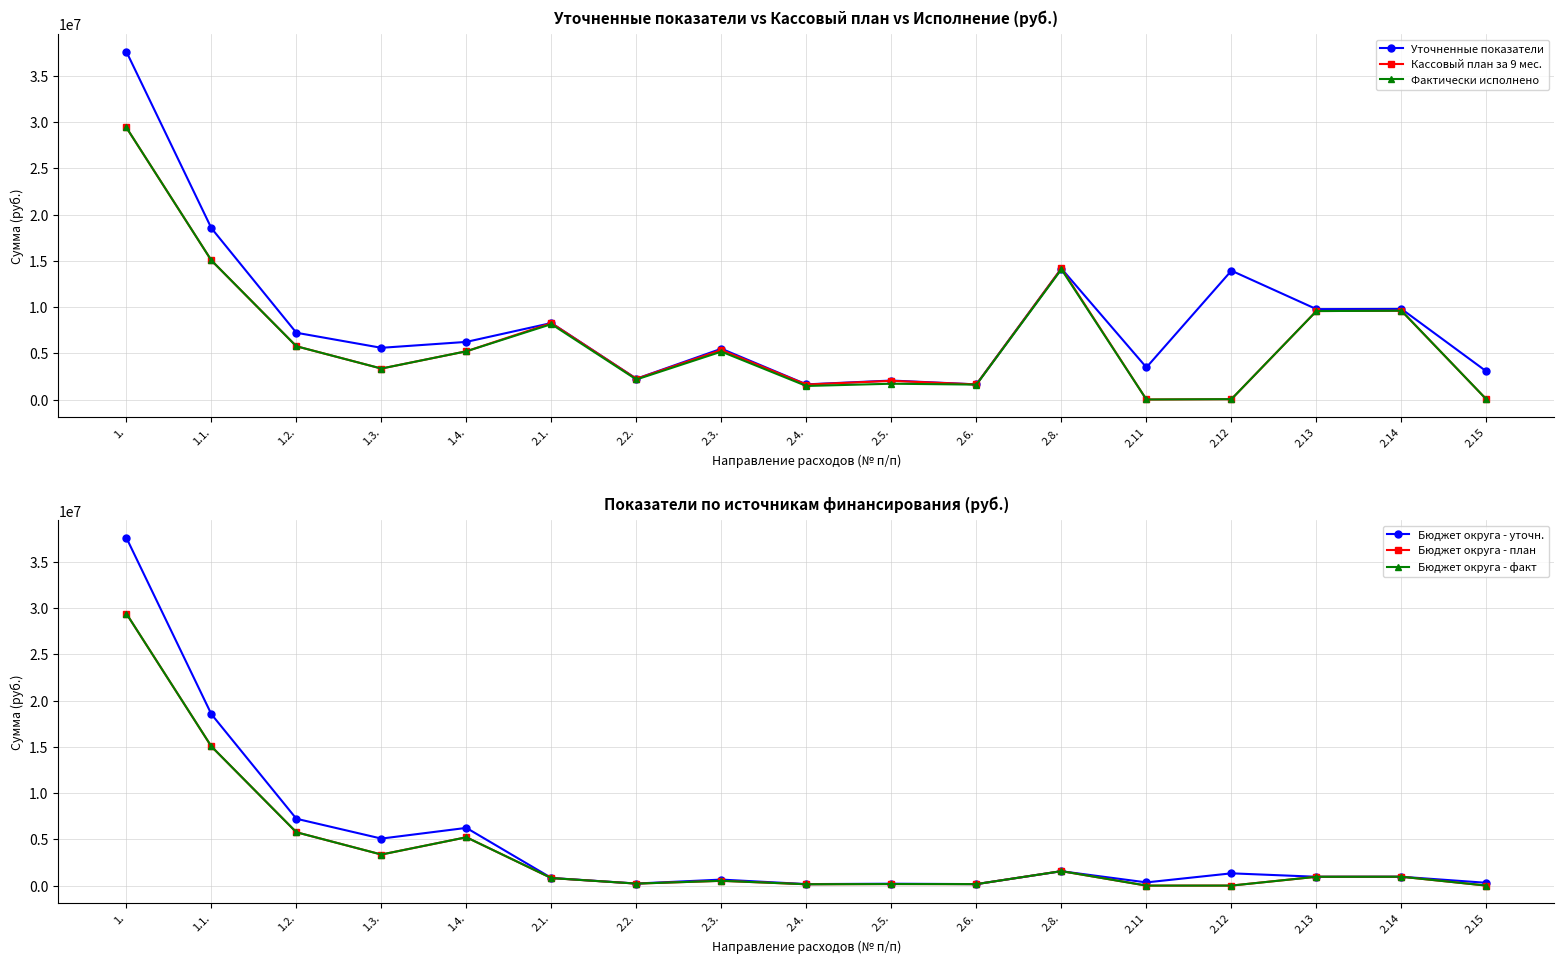

After their last crossing, which series has the higher values: Фактически исполнено or Бюджет округа - уточн.?

Бюджет округа - уточн.